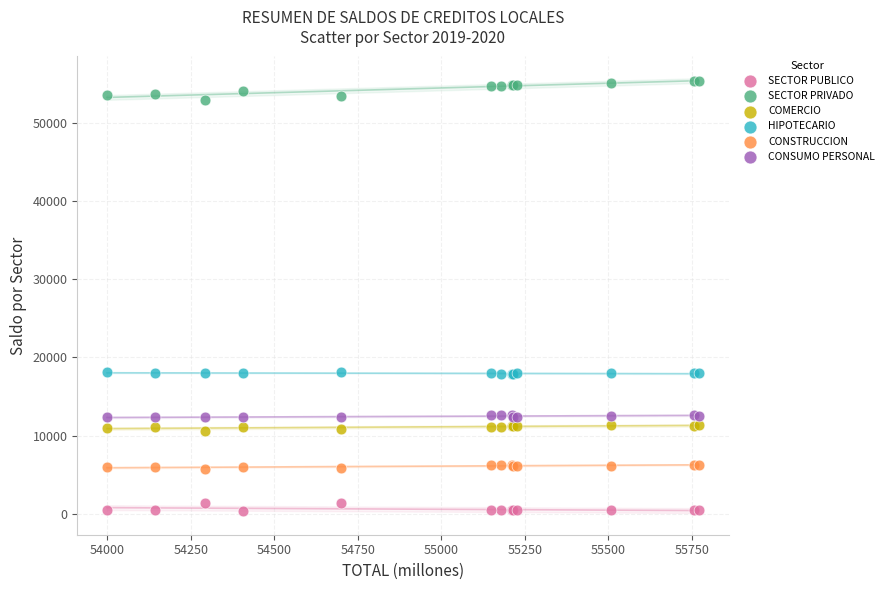

What is the X range (max minus min) for the scatter plot?

1773.1